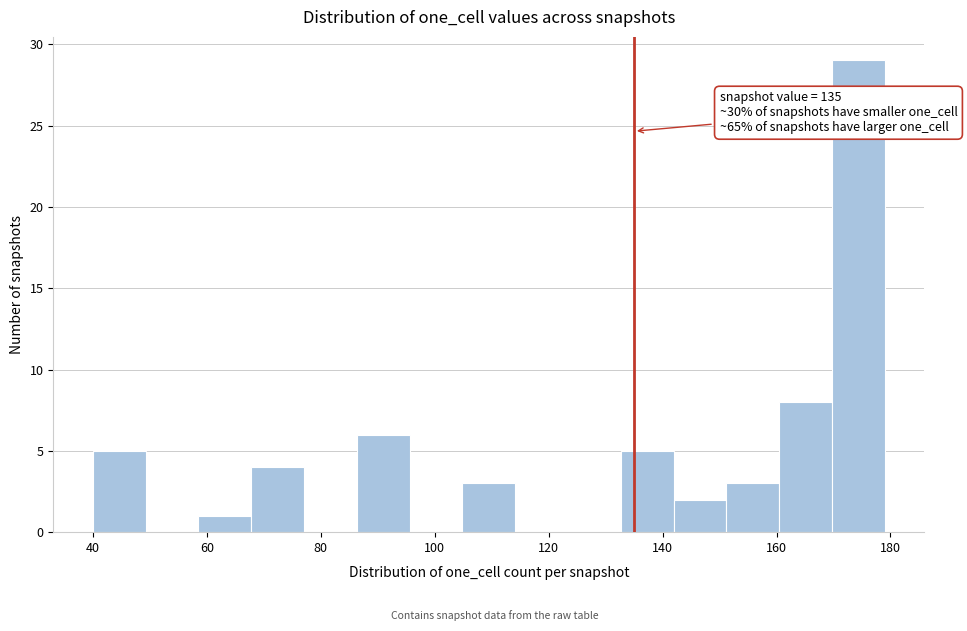

Over which range of the x-axis is the bar tallest?

170 to 180